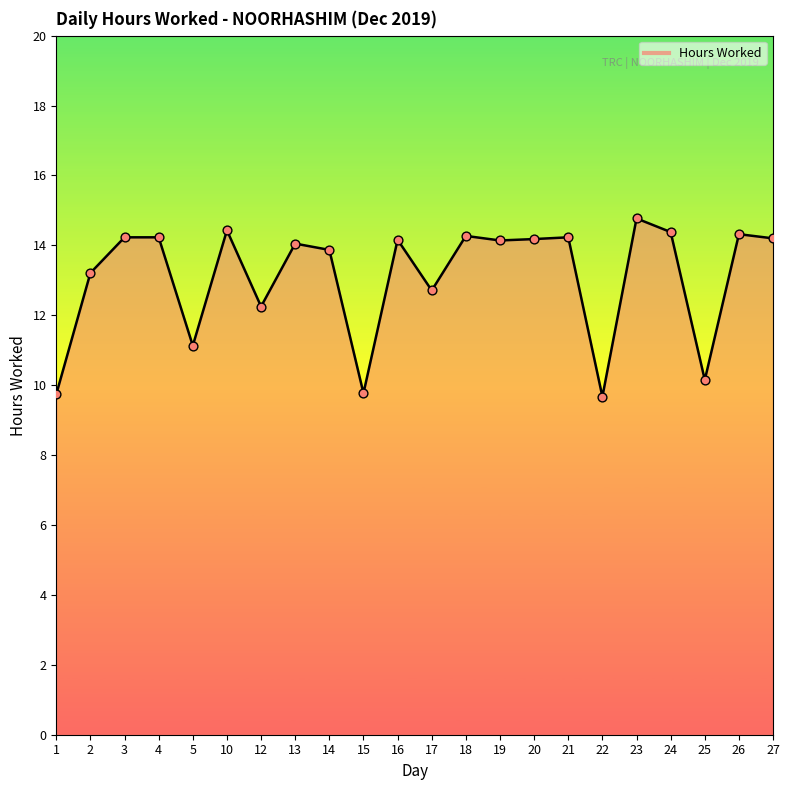

Approximately how many times larger is the value at 15 compared to 17?

0.8